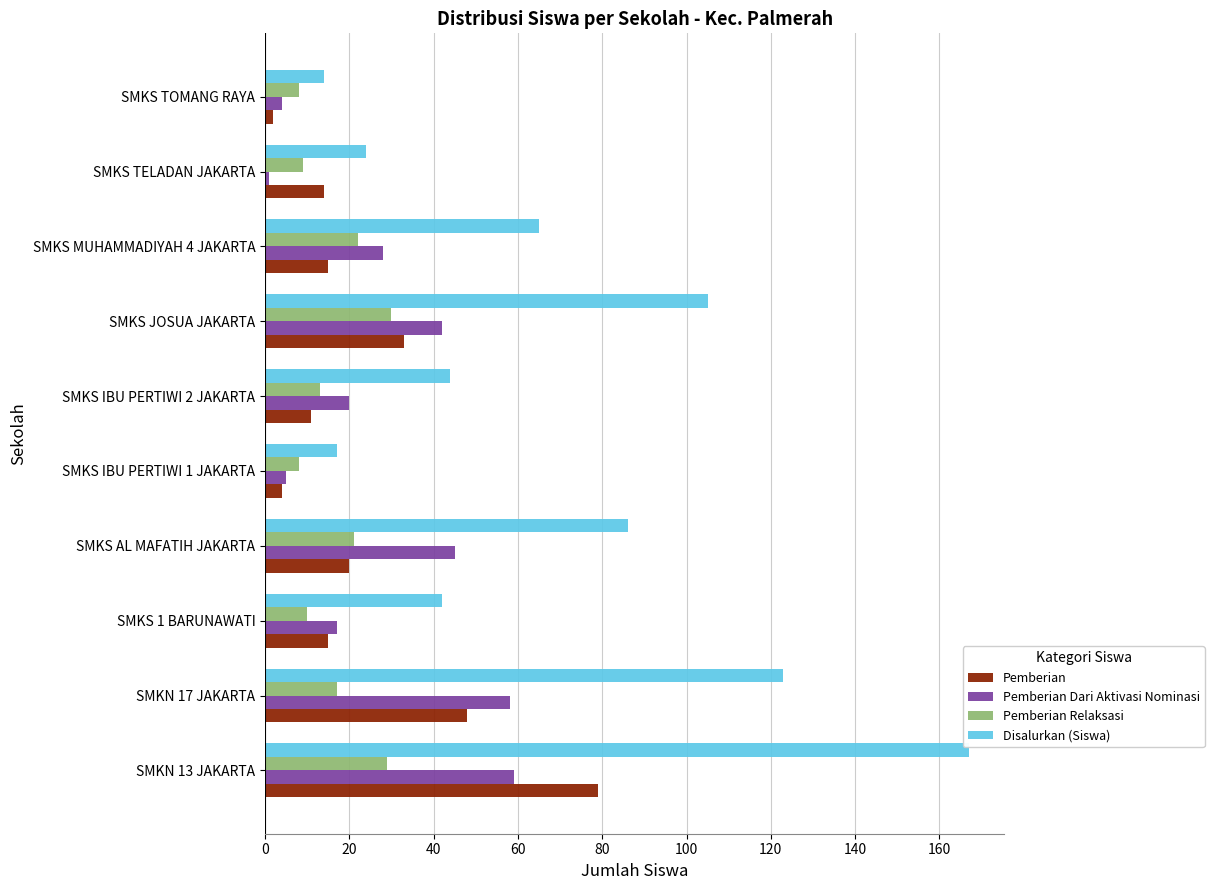

What are all the series names shown in the legend?

Pemberian, Pemberian Dari Aktivasi Nominasi, Pemberian Relaksasi, Disalurkan (Siswa)